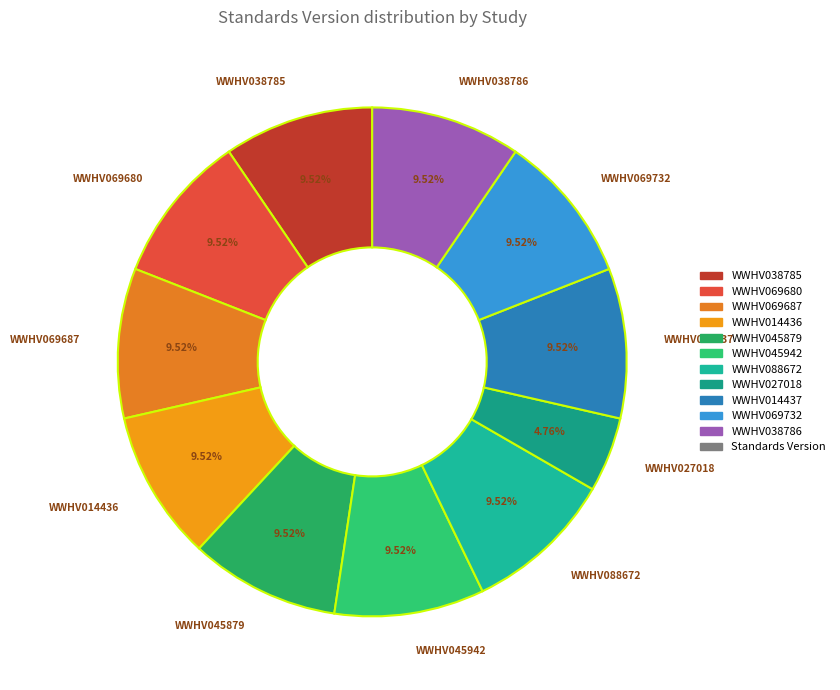

Approximately how many times larger is the value at WWHV088672 compared to WWHV038785?

1.0